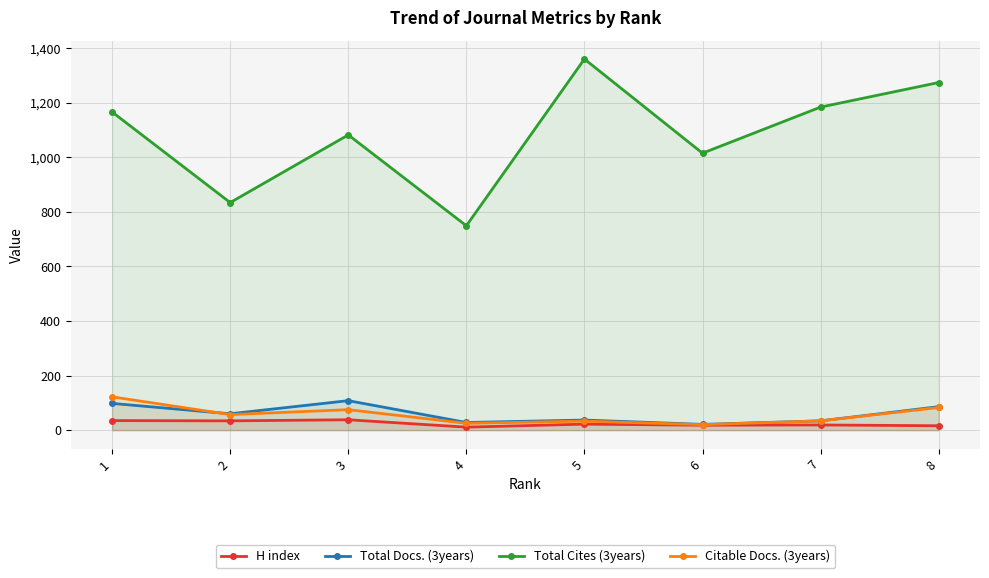

What is the difference between the second highest and minimum values in the Citable Docs. (3years) series?

63